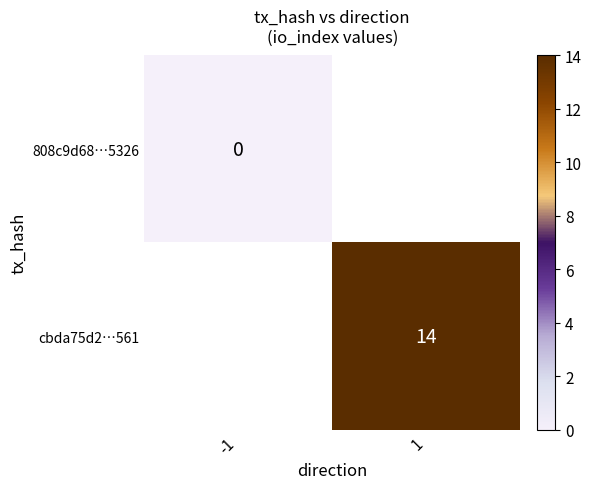

True or false: cbda75d2…561 has a value of 19 at 1.

False